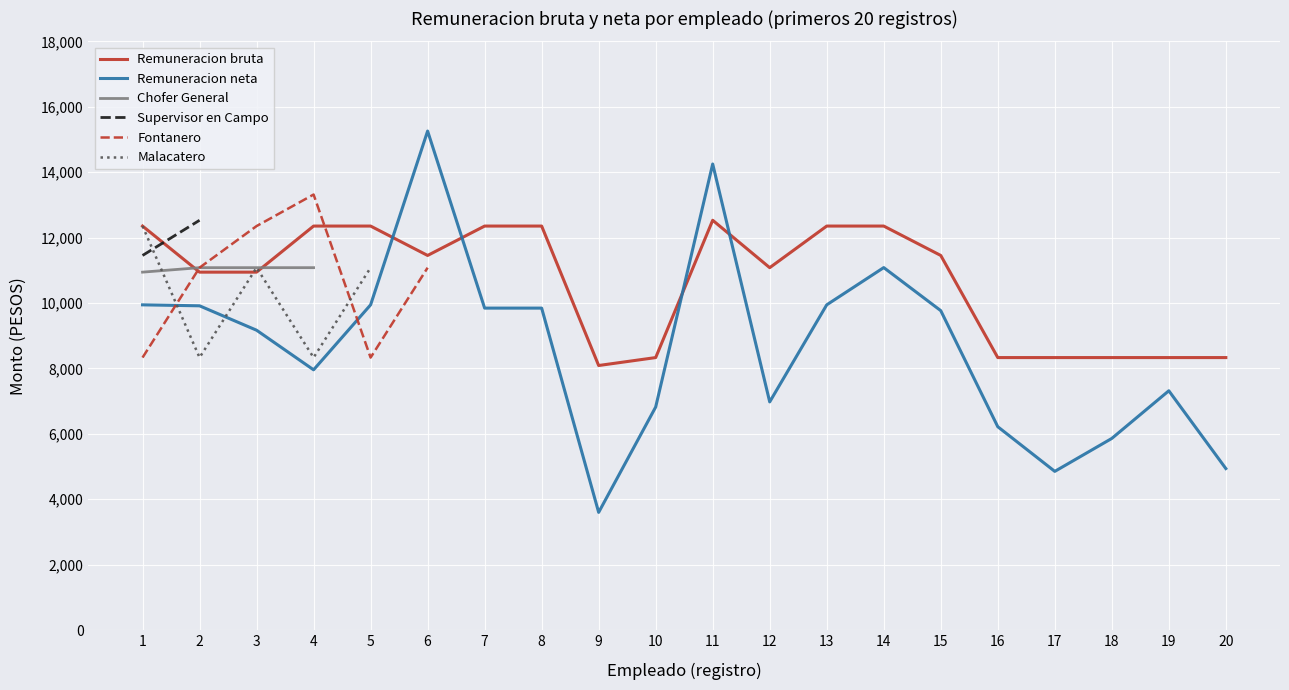

True or false: Remuneracion neta has more than 0 interior local peaks.

True